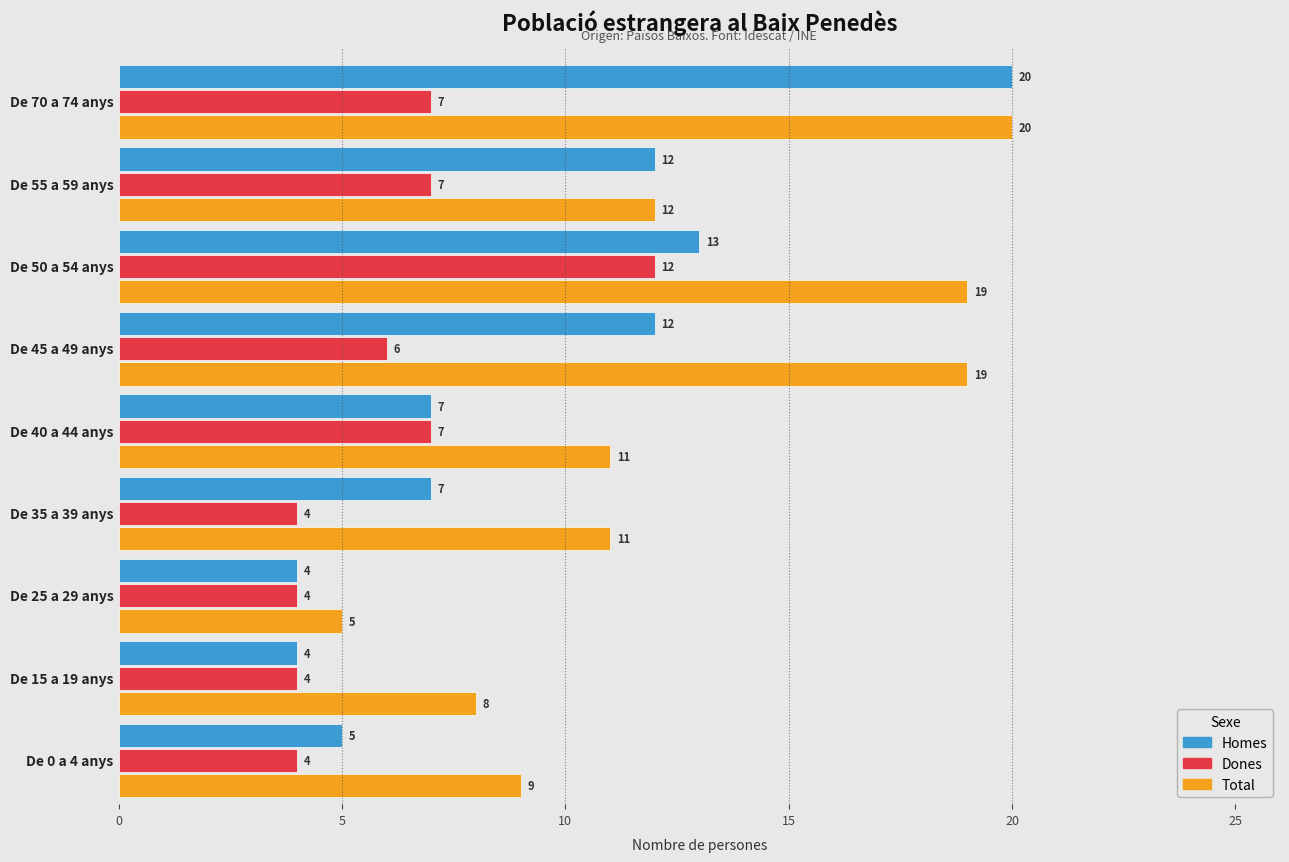

Rank the series by their average value, from lowest to highest.

Dones, Homes, Total